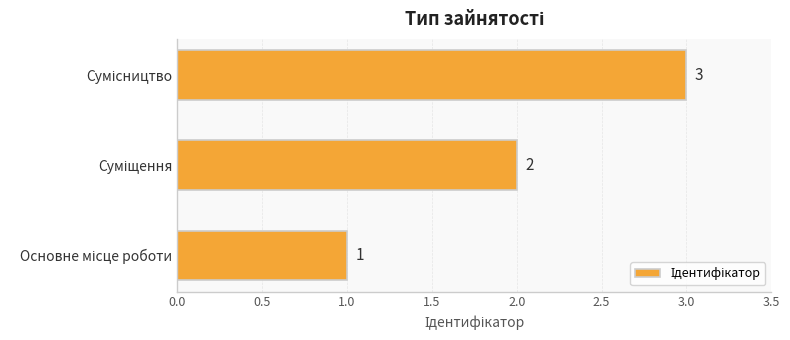

How many bars are there in total?

3